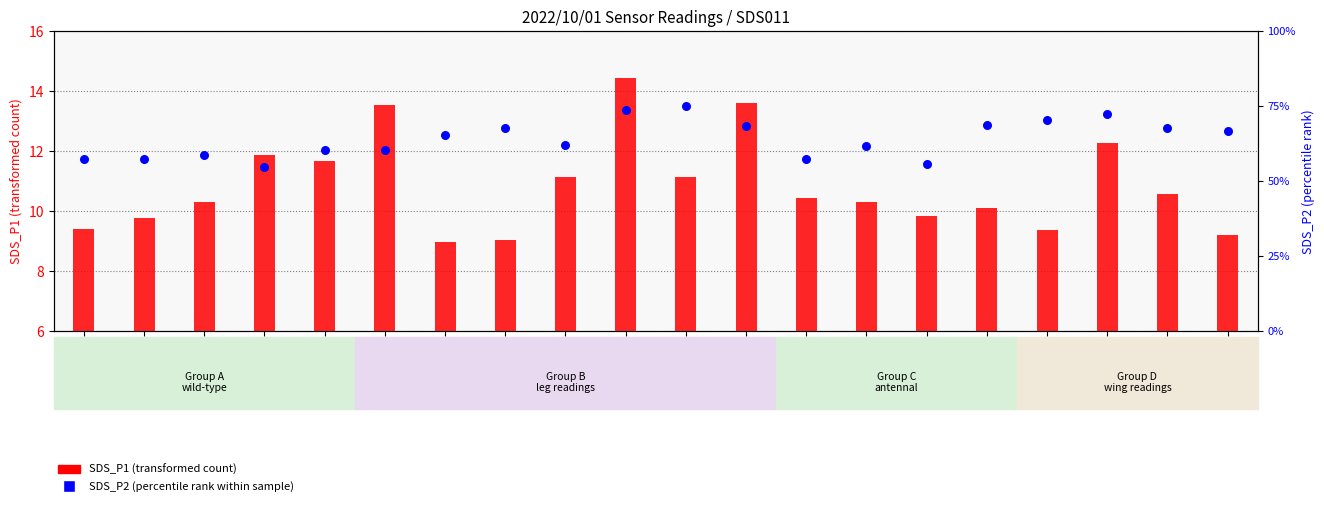

Which series reaches the minimum Y coordinate?

SDS_P2 (percentile rank within sample)